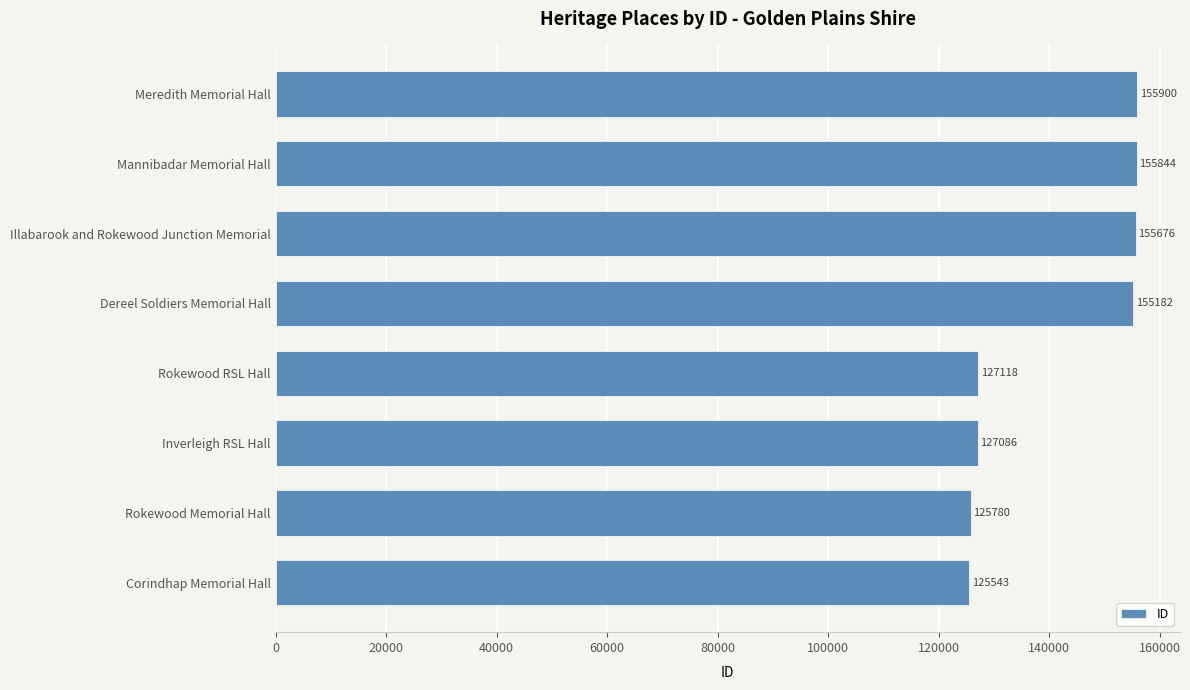

How many values are below 155182?

4